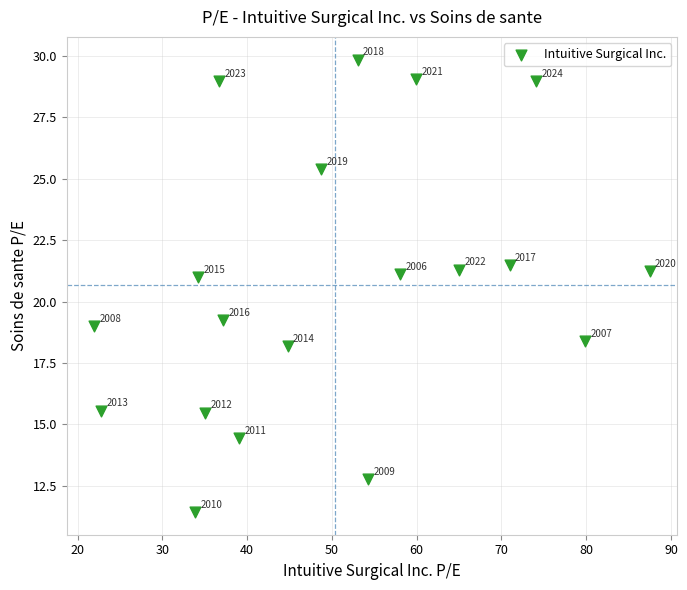

What Y value in the scatter plot is closest to 20?

19.3